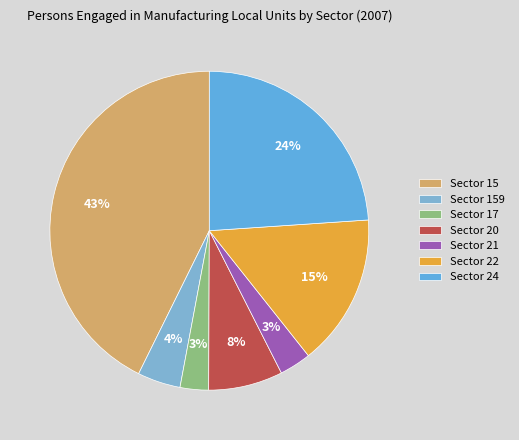

How many slices are in this pie chart?

7